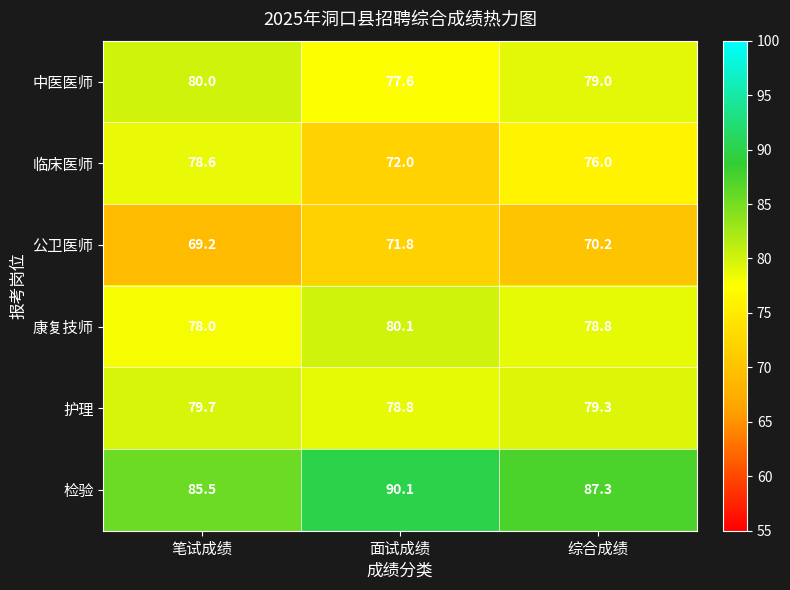

Which series has the largest range (max minus min)?

临床医师